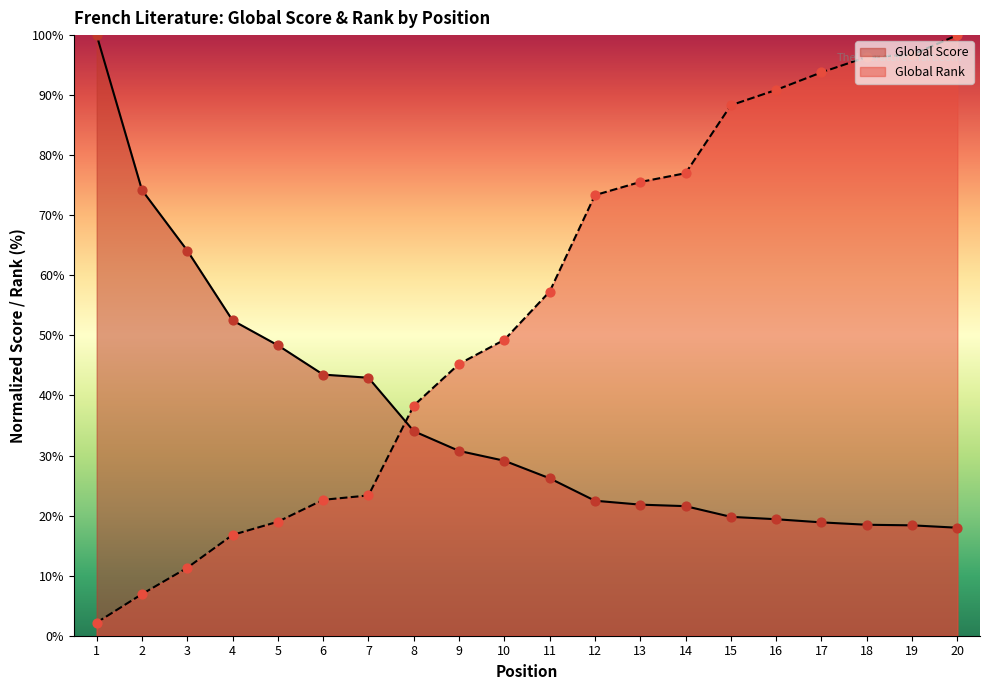

Which series contains the lowest Y value?

Global Rank